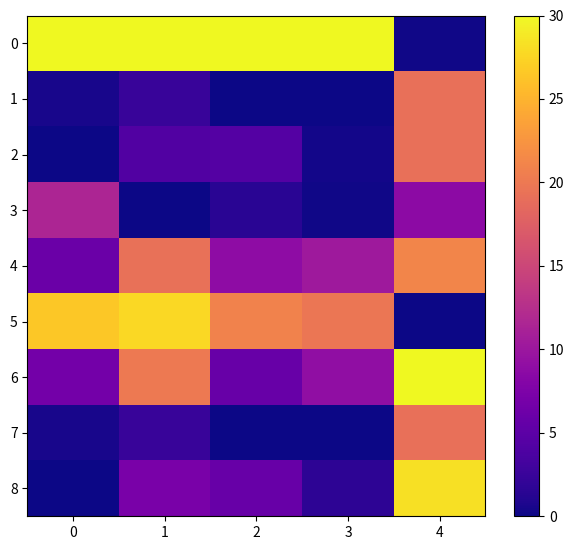

Between 1 and 2, which series saw the biggest shift?

6